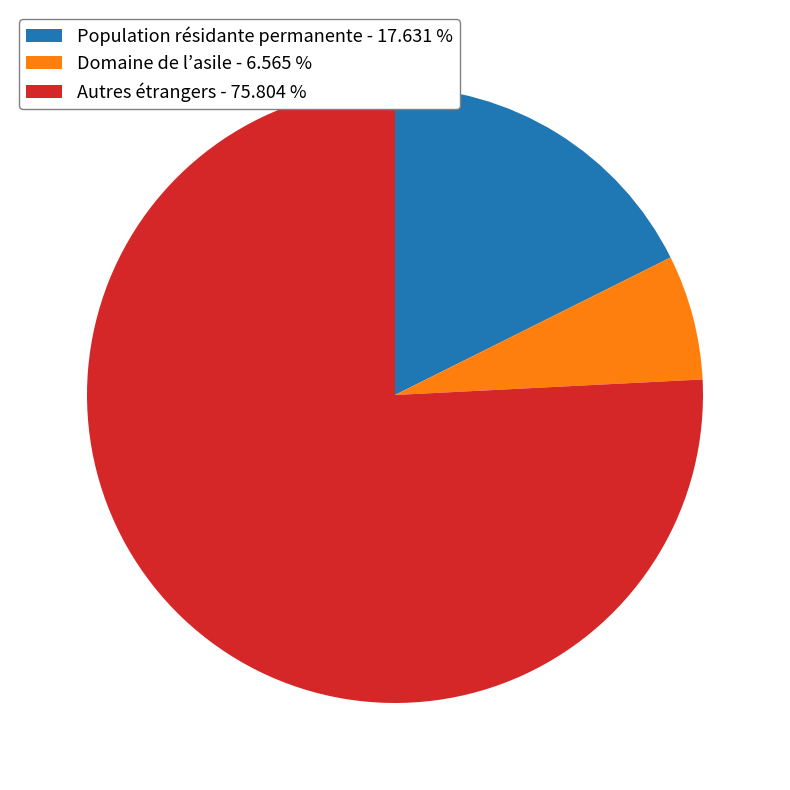

Which category has the biggest portion of the pie?

Autres étrangers - 75.804 %